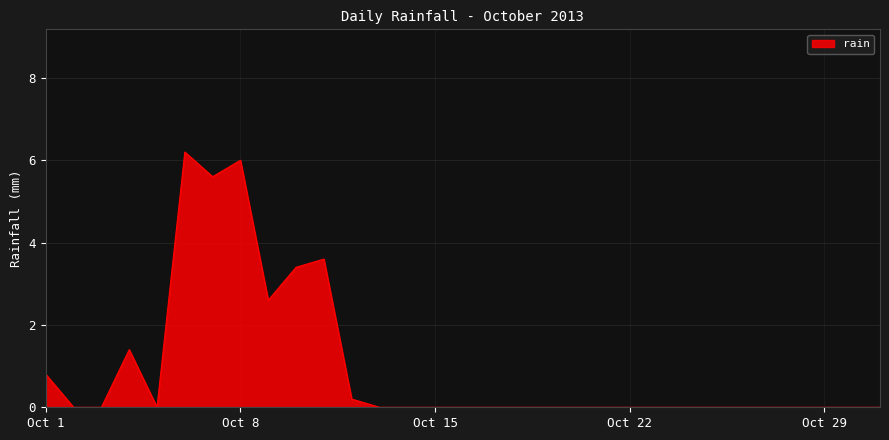

How many lines are shown in the chart?

1